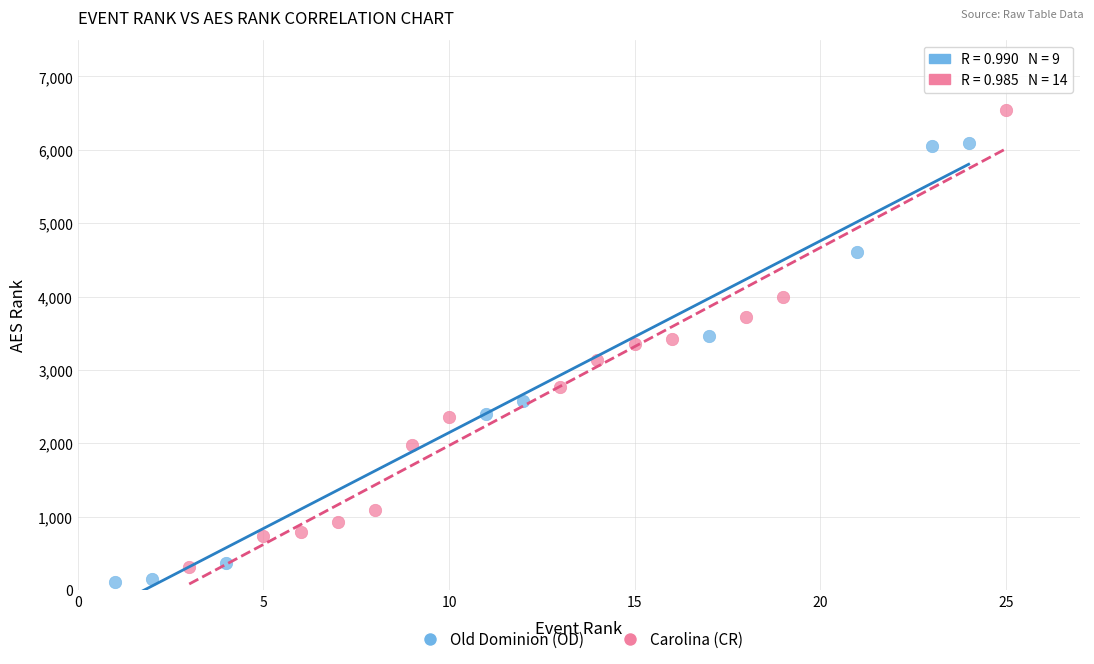

Which series has the largest Y range (max minus min)?

Carolina (CR)